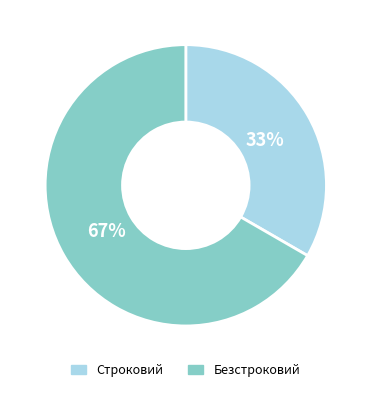

How many slices are in this pie chart?

2